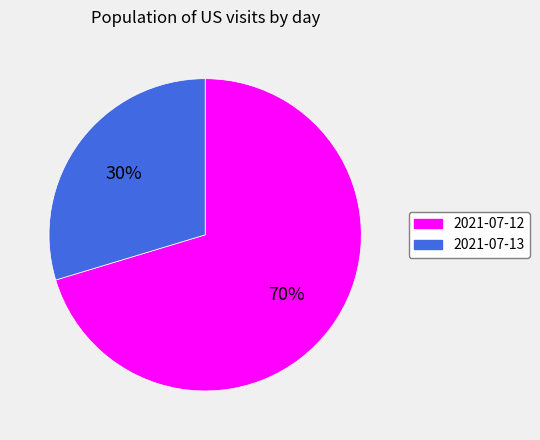

Rank the categories by value from lowest to highest.

2021-07-13, 2021-07-12